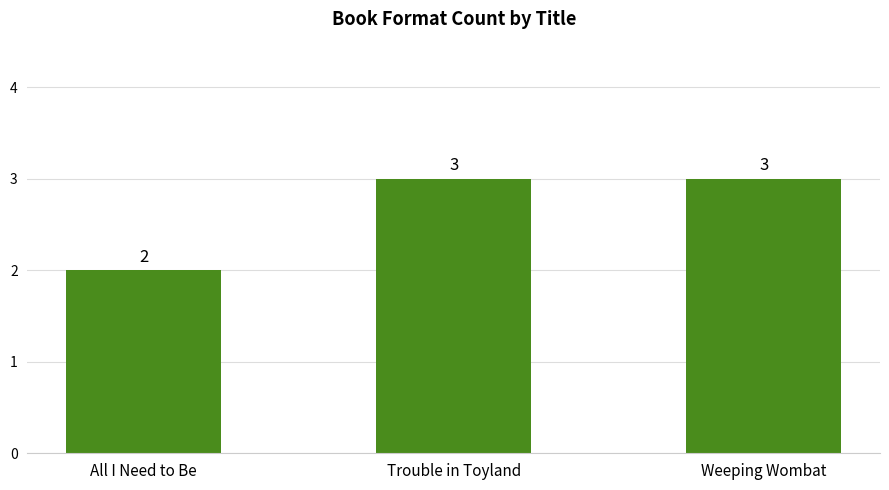

What is the minimum value shown in the chart?

2